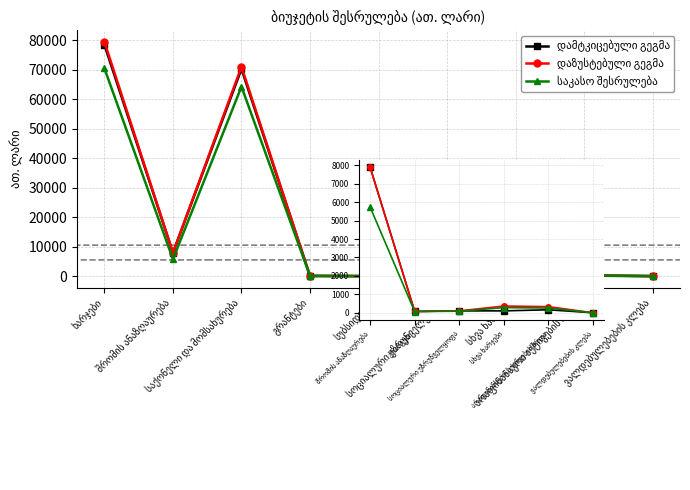

How many lines are shown in the chart?

3